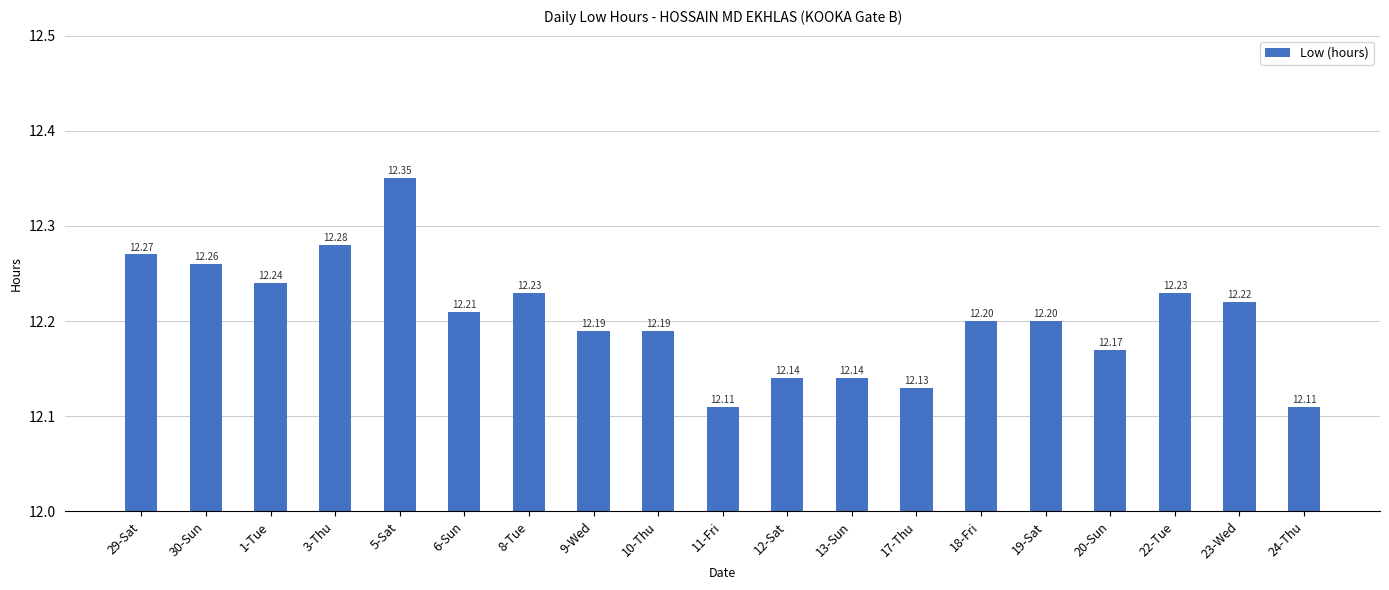

Is it true that the value at 6-Sun is 16.3?

False